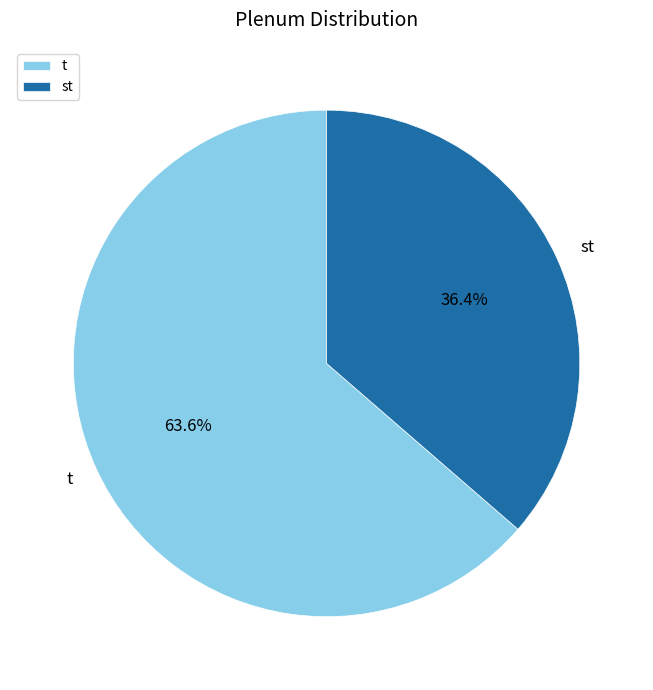

Rank the categories by value from lowest to highest.

st, t